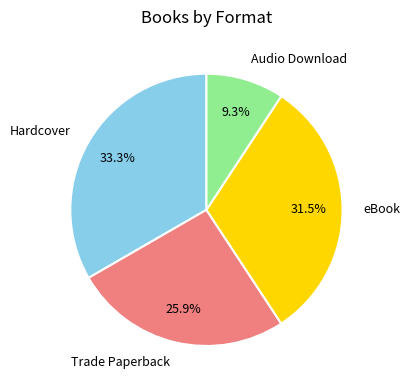

True or false: Audio Download accounts for 9% of the total.

True